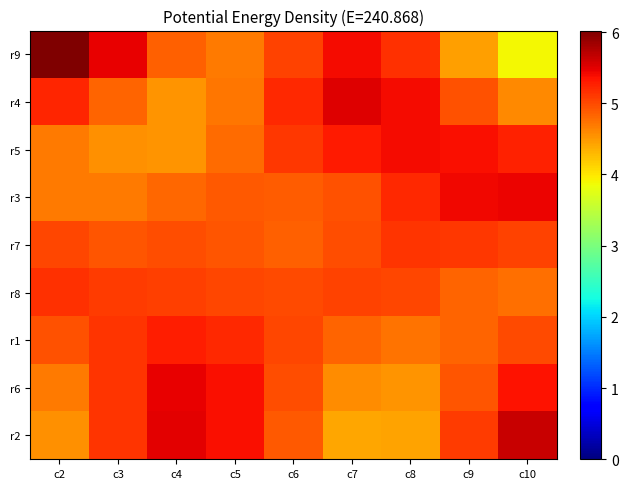

What is the smallest value displayed?

3.9